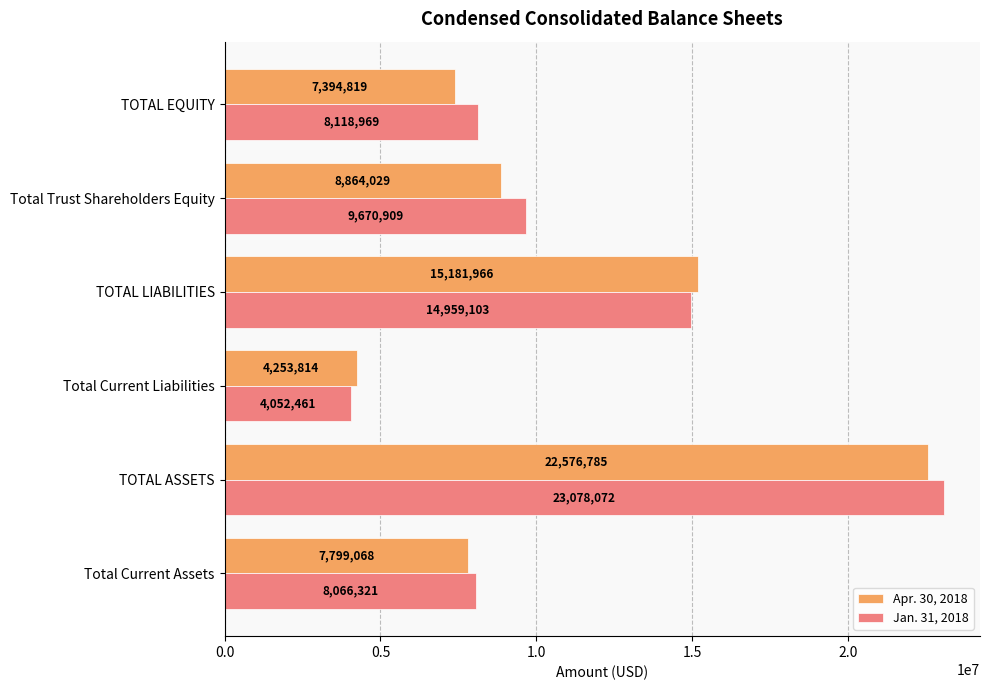

Rank the series at Total Trust Shareholders Equity from lowest to highest value.

Apr. 30, 2018, Jan. 31, 2018